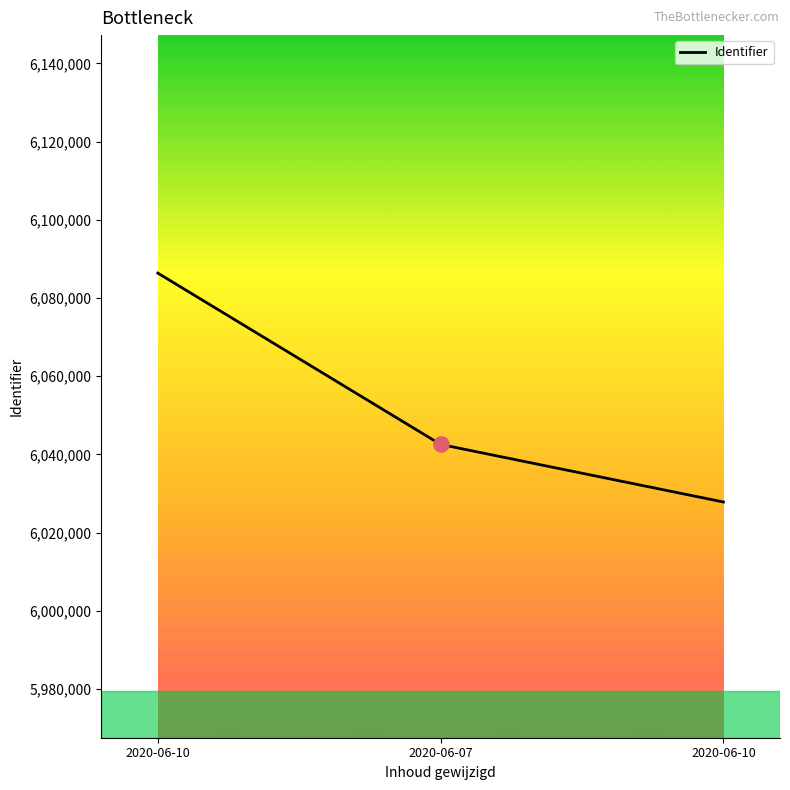

Between 2020-06-10 and 2020-06-07, which is larger?

2020-06-10